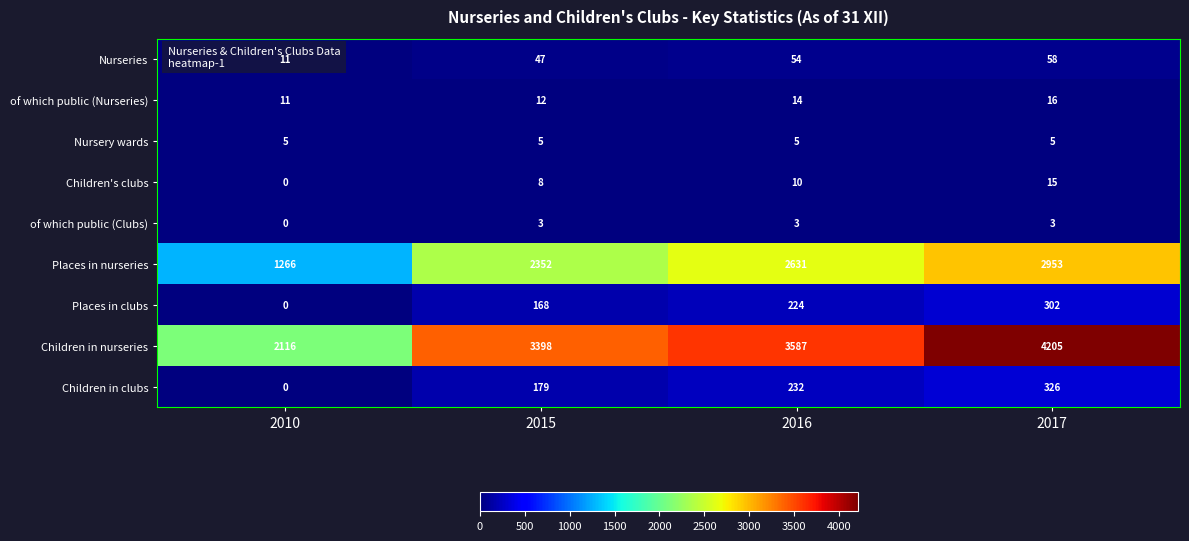

What is the difference between the maximum and minimum values in the Nurseries series?

47